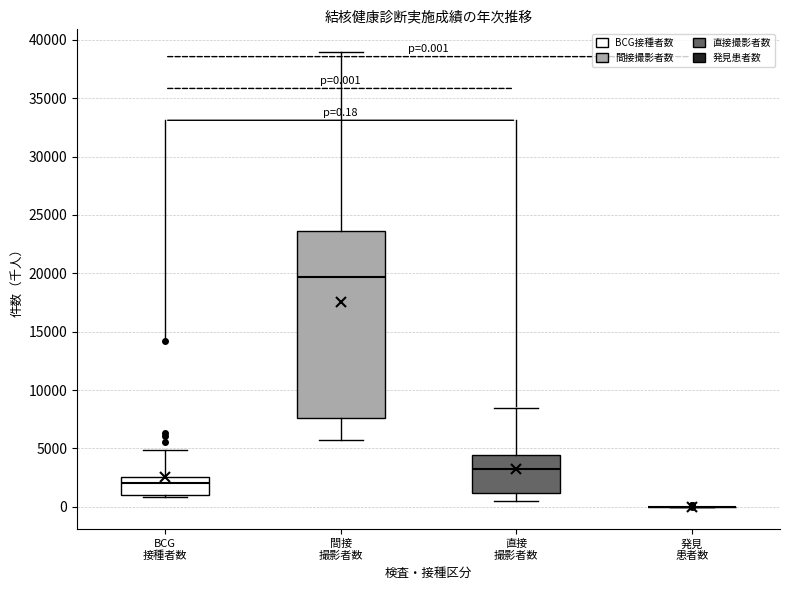

Comparing the boxes themselves (not the whiskers), which one is the tallest?

間接 撮影者数